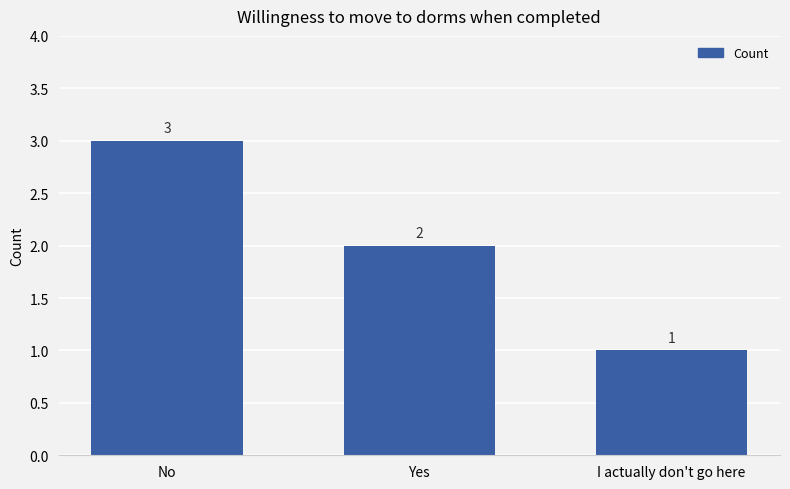

Read the value at Yes.

2